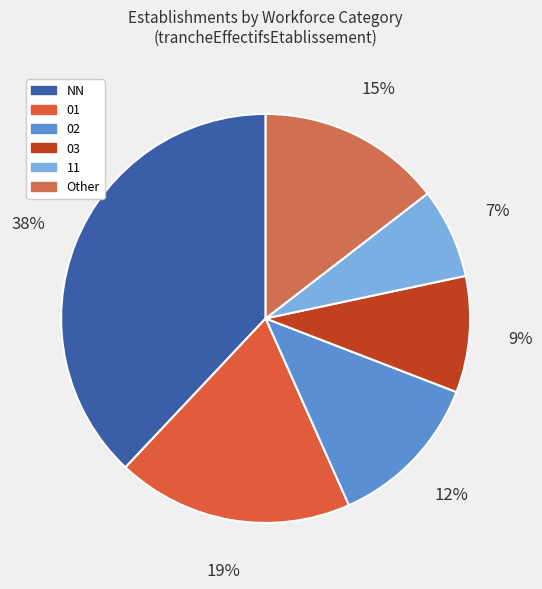

Count the number of slices in the pie.

6